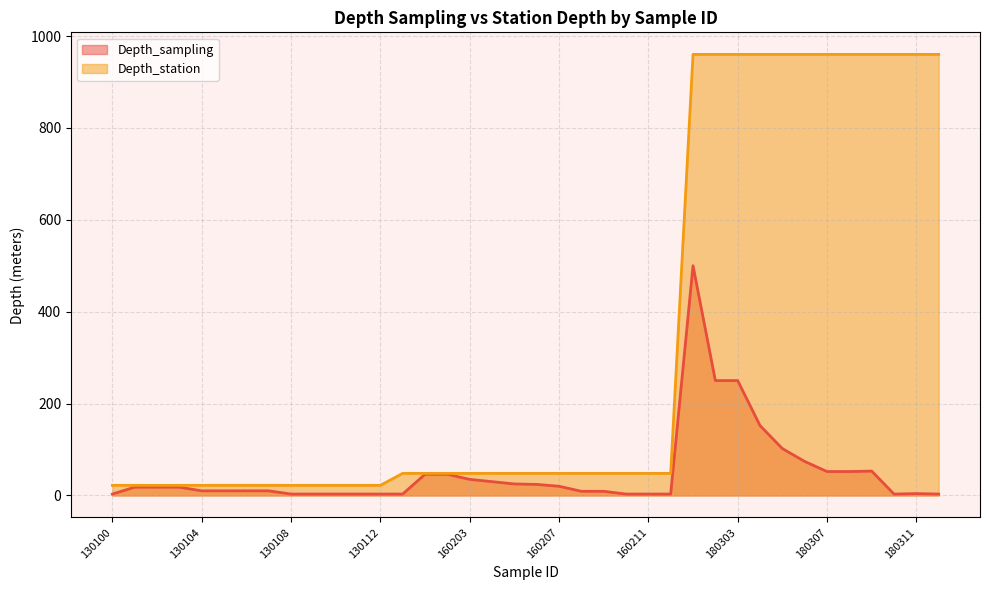

List the series in order of their peak value, highest first.

Depth_station, Depth_sampling